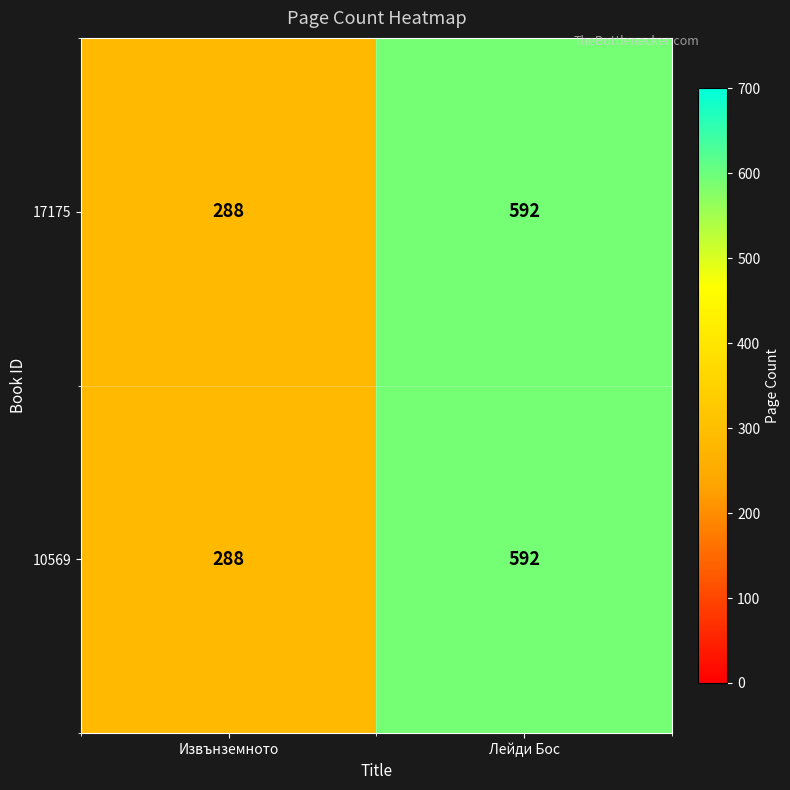

What is the sum of the 10569 values at Извънземното and Лейди Бос?

880